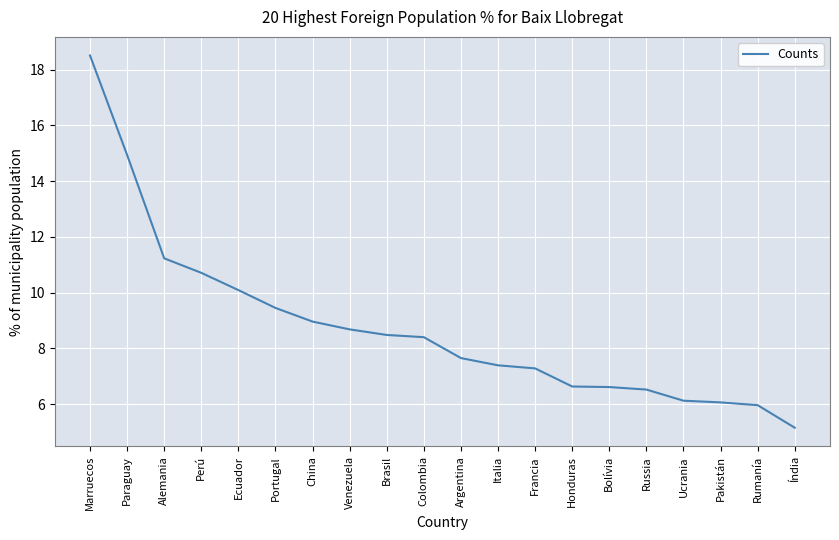

What is the minimum value shown in the chart?

5.2